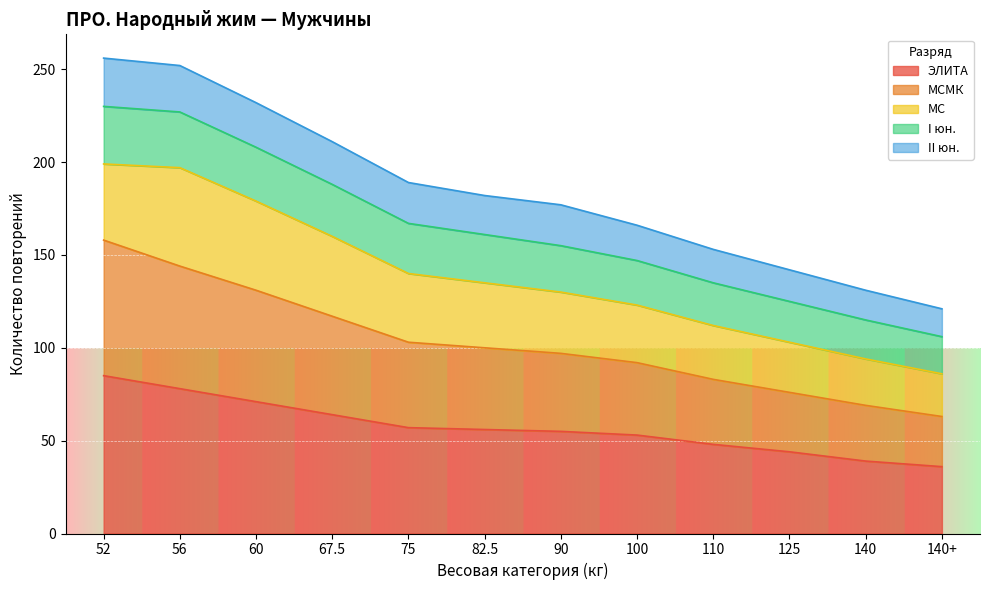

Is it true that ЭЛИТА equals 78 at 56?

True